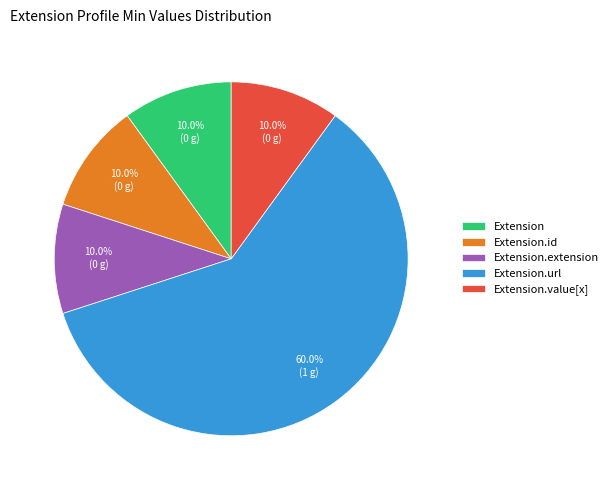

To the nearest percent, what percentage of the pie is Extension.url?

60%